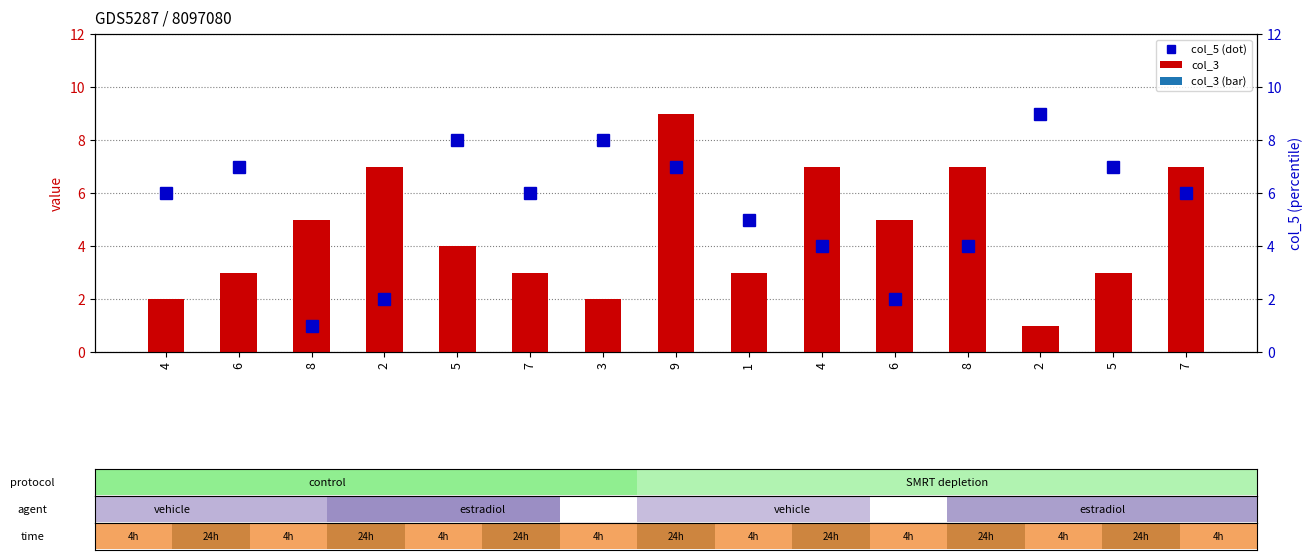

What are all the series names shown in the legend?

col_3, col_5